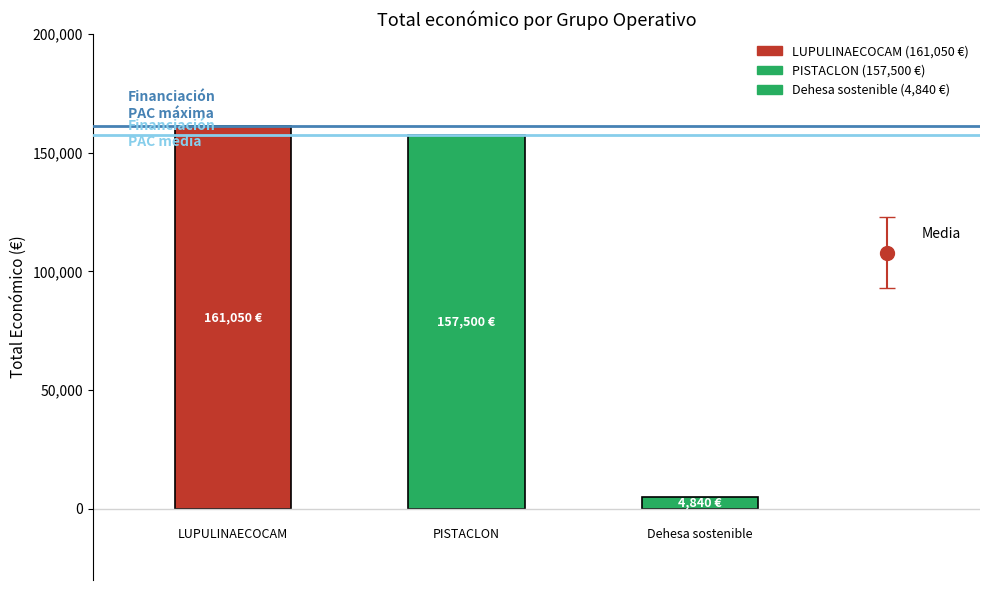

The chart shows a value of 92579 at PISTACLON. True or false?

False